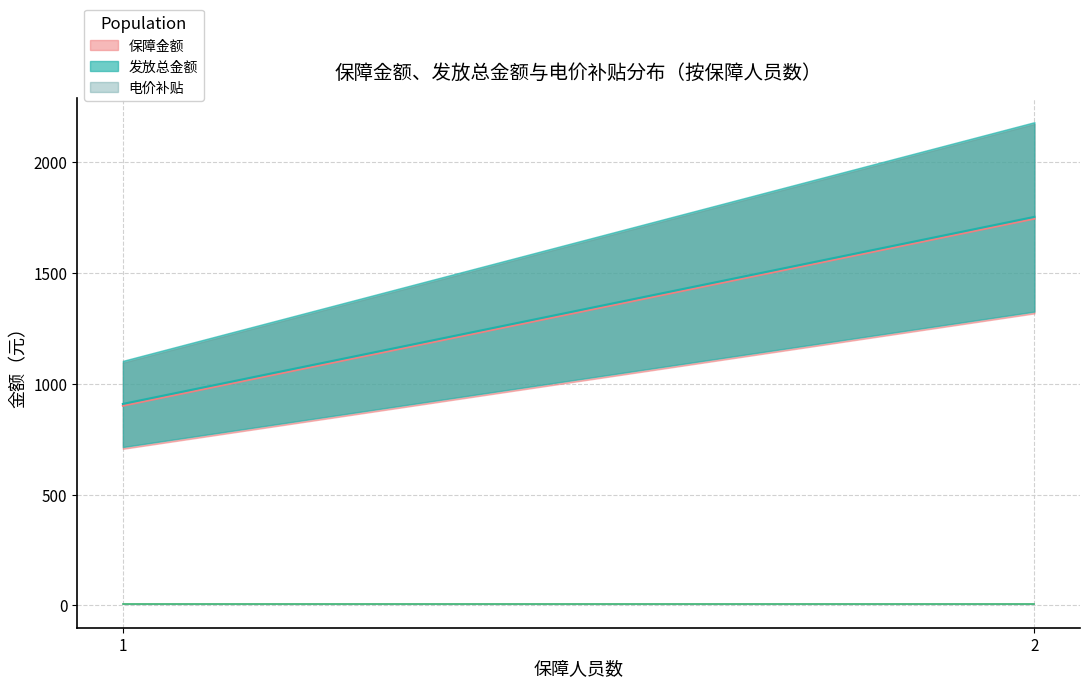

True or false: 保障金额 and 电价补贴 cross at least once.

False